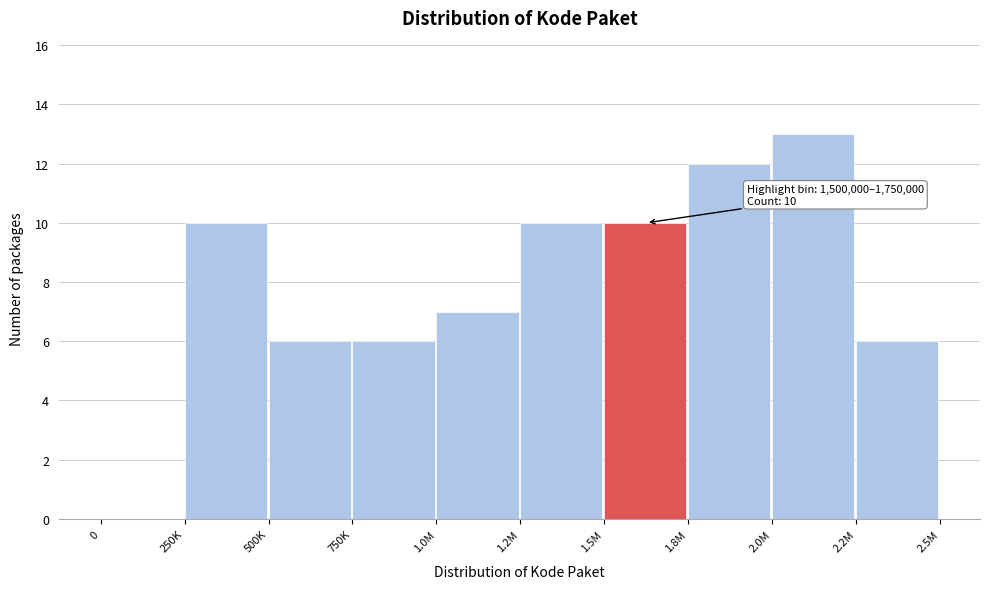

Reading left to right, what are all the values shown in this chart?

0=0	250K=10	500K=6	750K=6	1.0M=7	1.2M=10	1.5M=10	1.8M=12	2.0M=13	2.2M=6